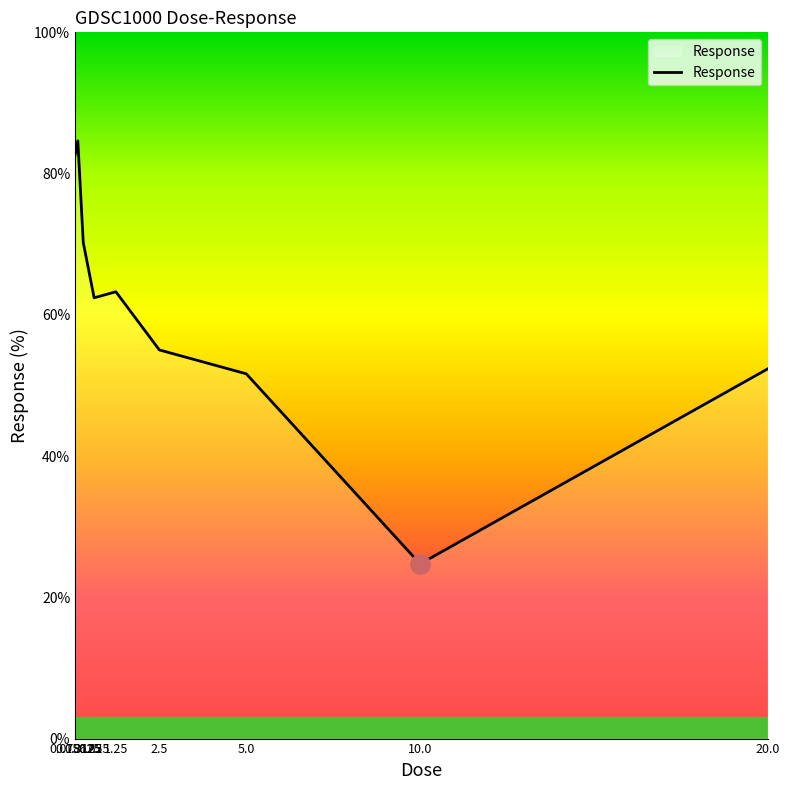

Reading left to right, what are all the values shown in this chart?

82.6	84.6	70.2	62.4	63.3	55.0	51.7	24.7	52.4